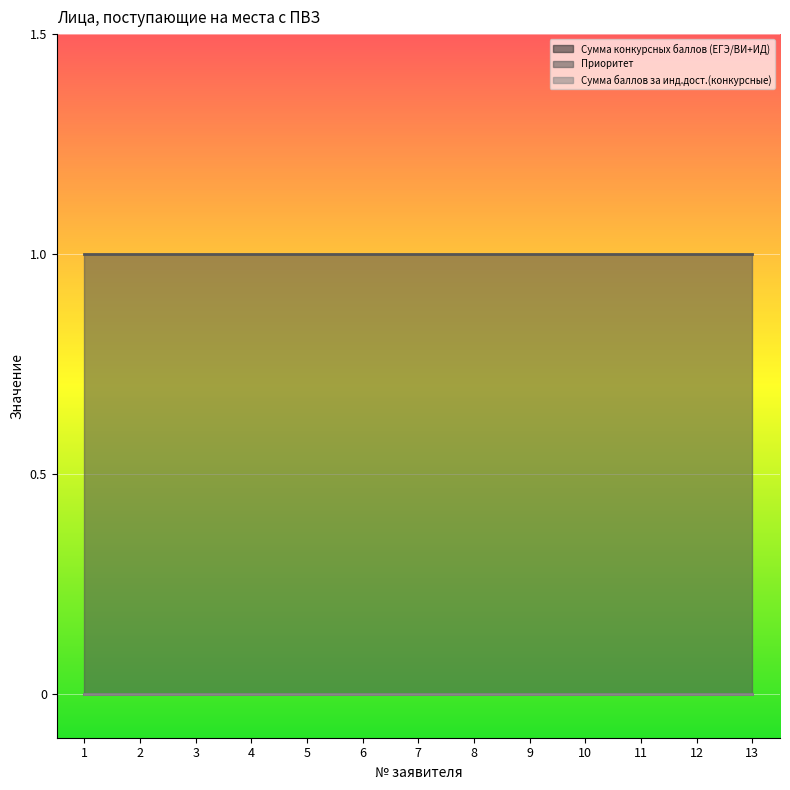

Is it true that Приоритет equals 0 at 5?

False